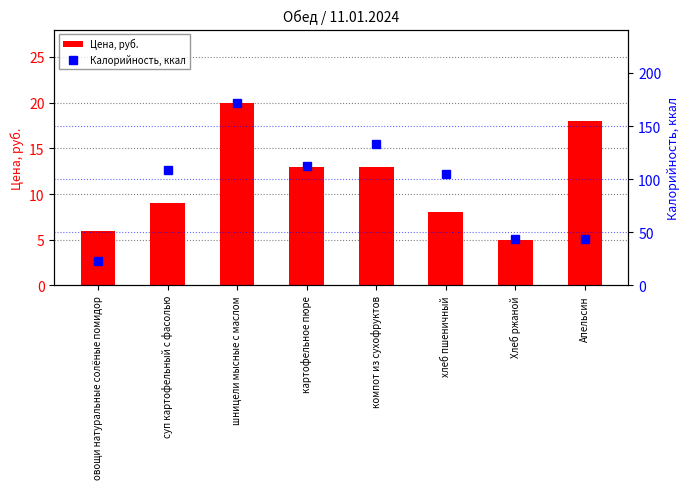

What position from the left is шницели мысные с маслом?

3